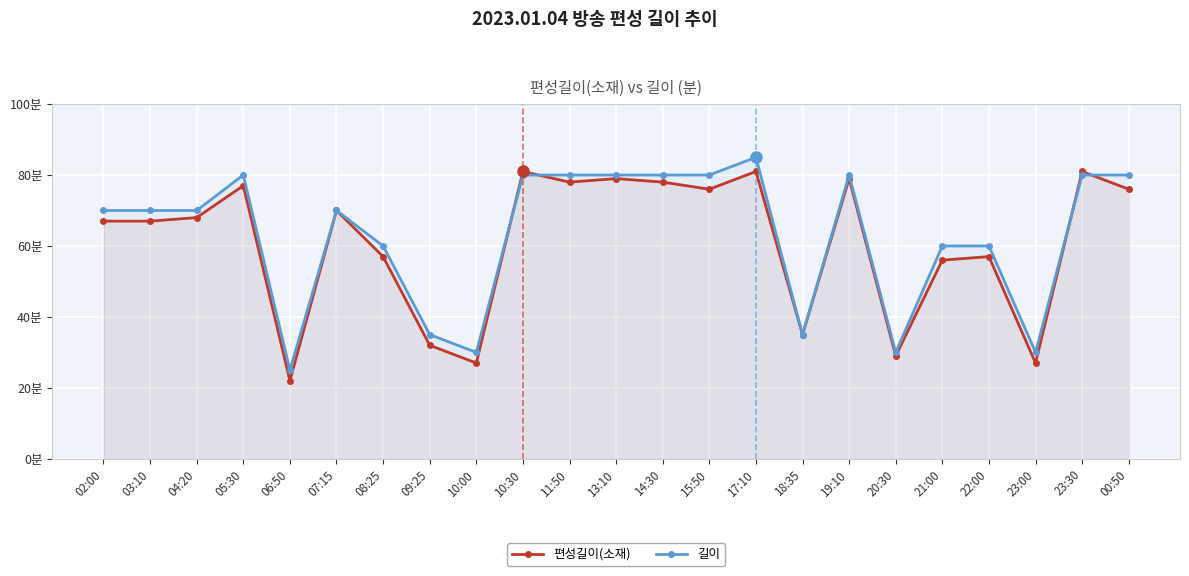

What are all the series names shown in the legend?

편성길이(소재), 길이